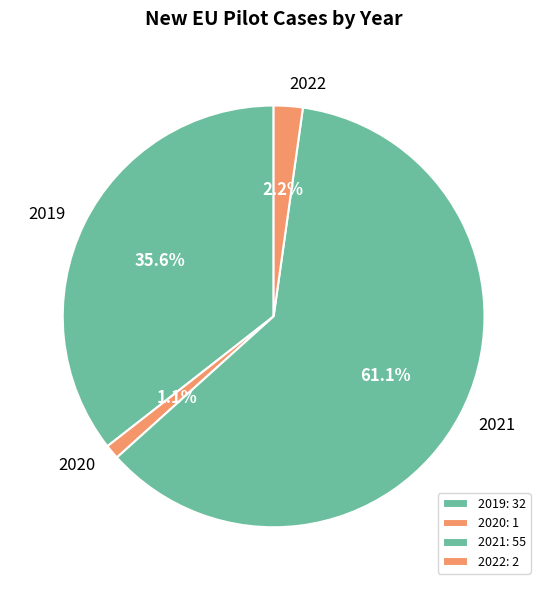

Which slice is the largest?

2021: 55